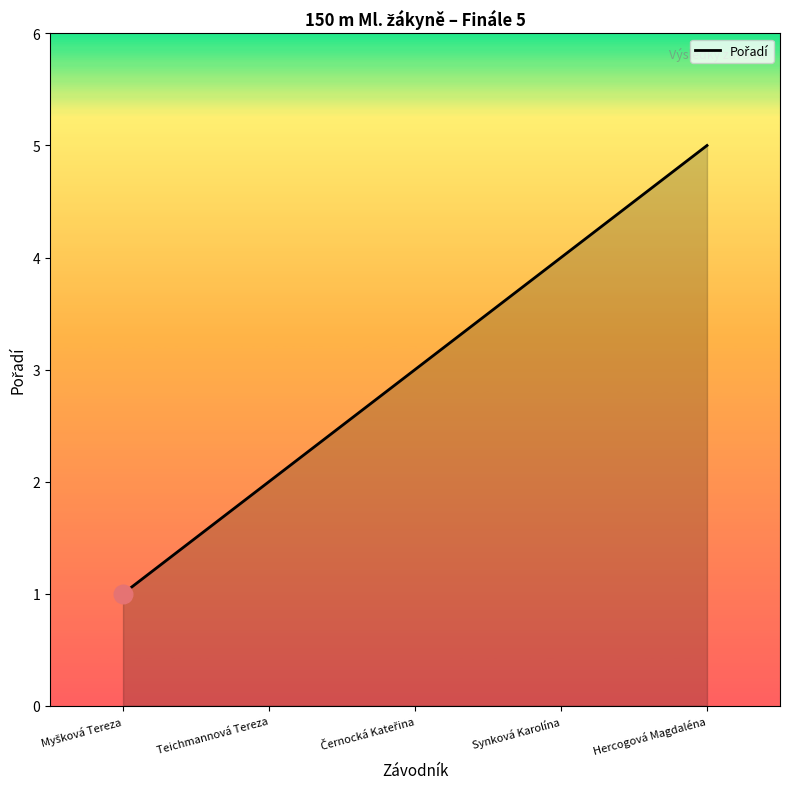

What is the change in value from Teichmannová Tereza to Hercogová Magdaléna?

+3